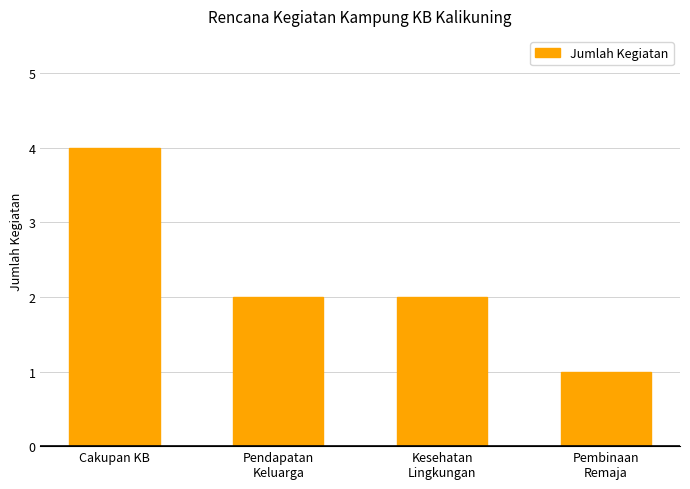

Is it true that the value at Kesehatan
Lingkungan is 2?

True